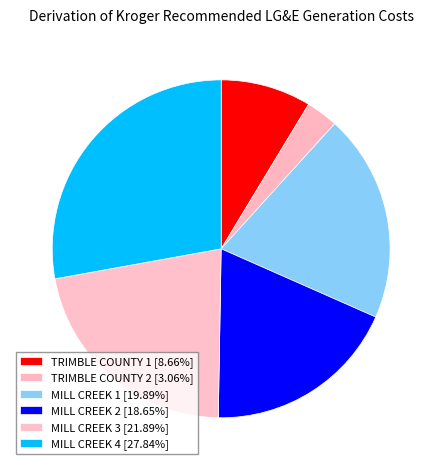

How many segments does this pie chart have?

6